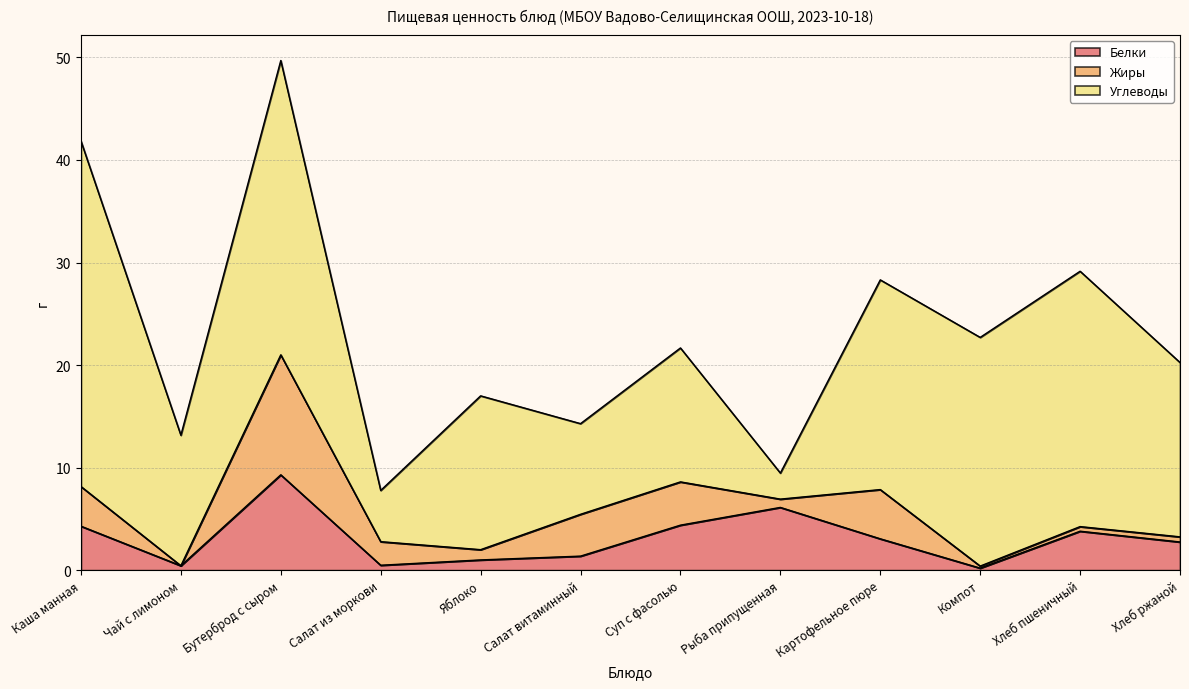

Which category has the lowest value in the Белки series?

Компот